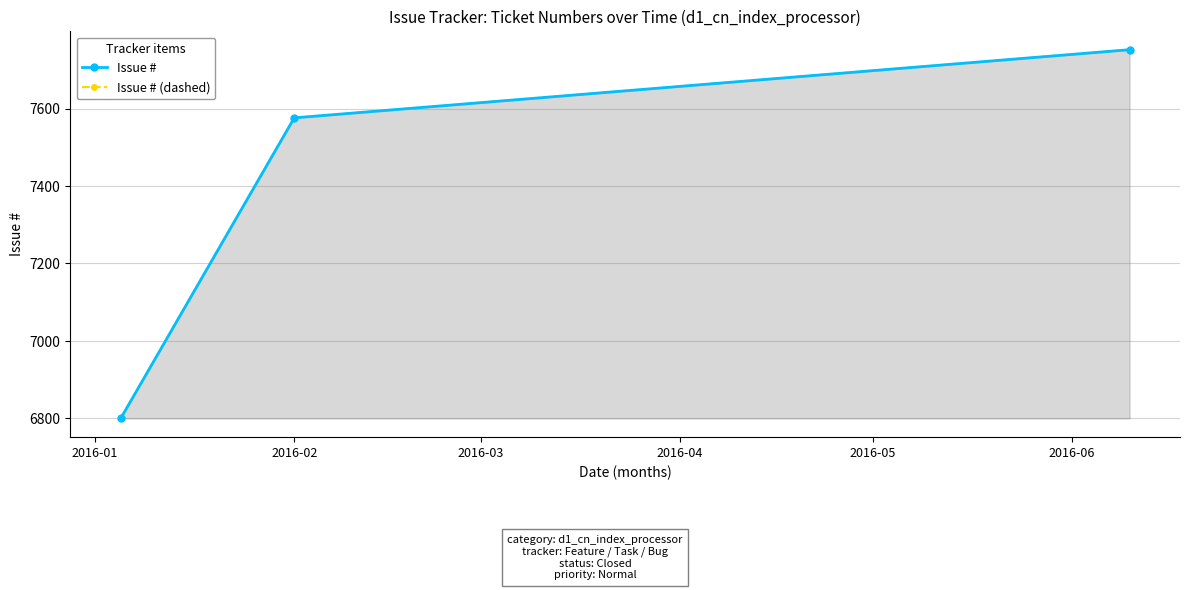

What is the sum of all Issue # values?

22128